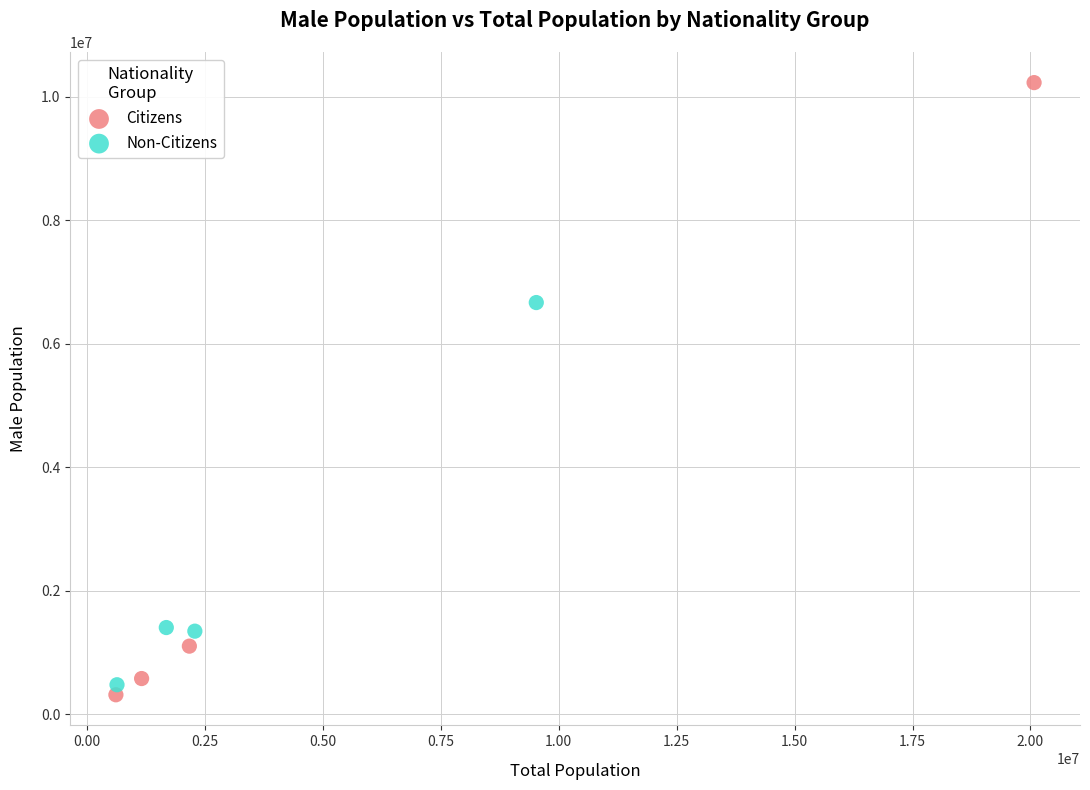

Which series reaches the minimum Y coordinate?

Citizens